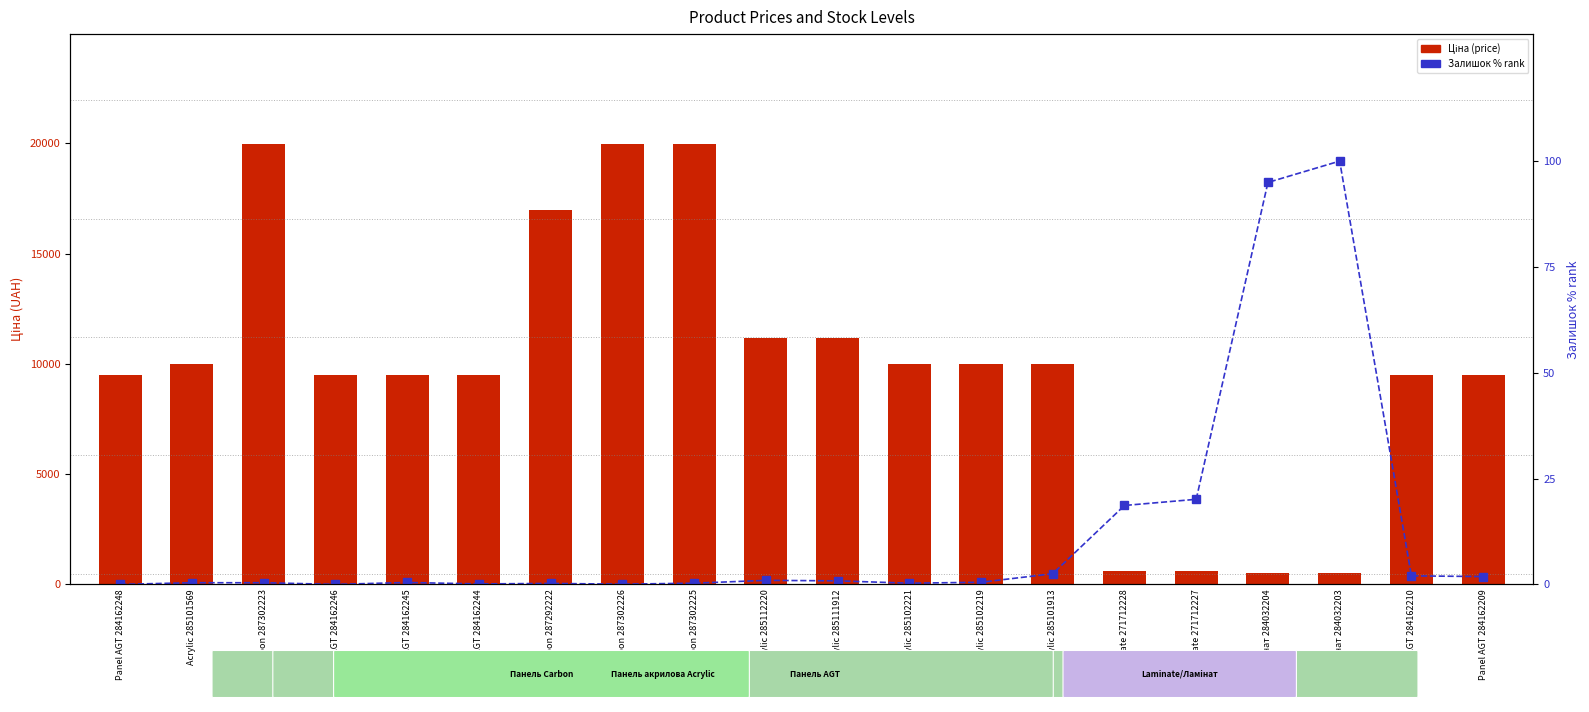

Reading left to right, what are all the values shown in this chart?

Ціна (price): Panel AGT 284162248=9480.1	Acrylic 285101569=9975.0	Carbon 287302223=19964.2	Panel AGT 284162246=9480.1	Panel AGT 284162245=9480.1	Panel AGT 284162244=9480.1	Carbon 287292222=16976.3	Carbon 287302226=19964.2	Carbon 287302225=19964.2	Acrylic 285112220=11188.2	Acrylic 285111912=11188.2	Acrylic 285102221=9975.0	Acrylic 285102219=9975.0	Acrylic 285101913=9975.0	Laminate 271712228=589.9	Laminate 271712227=589.9	Ламінат 284032204=539.0	Ламінат 284032203=539.0	Panel AGT 284162210=9480.1	Panel AGT 284162209=9480.1
Залишок % (stock rank): Panel AGT 284162248=0.0	Acrylic 285101569=0.4	Carbon 287302223=0.4	Panel AGT 284162246=0.0	Panel AGT 284162245=0.4	Panel AGT 284162244=0.1	Carbon 287292222=0.2	Carbon 287302226=0.1	Carbon 287302225=0.3	Acrylic 285112220=1.0	Acrylic 285111912=0.8	Acrylic 285102221=0.3	Acrylic 285102219=0.5	Acrylic 285101913=2.5	Laminate 271712228=18.6	Laminate 271712227=20.1	Ламінат 284032204=95.0	Ламінат 284032203=100.0	Panel AGT 284162210=2.0	Panel AGT 284162209=1.8